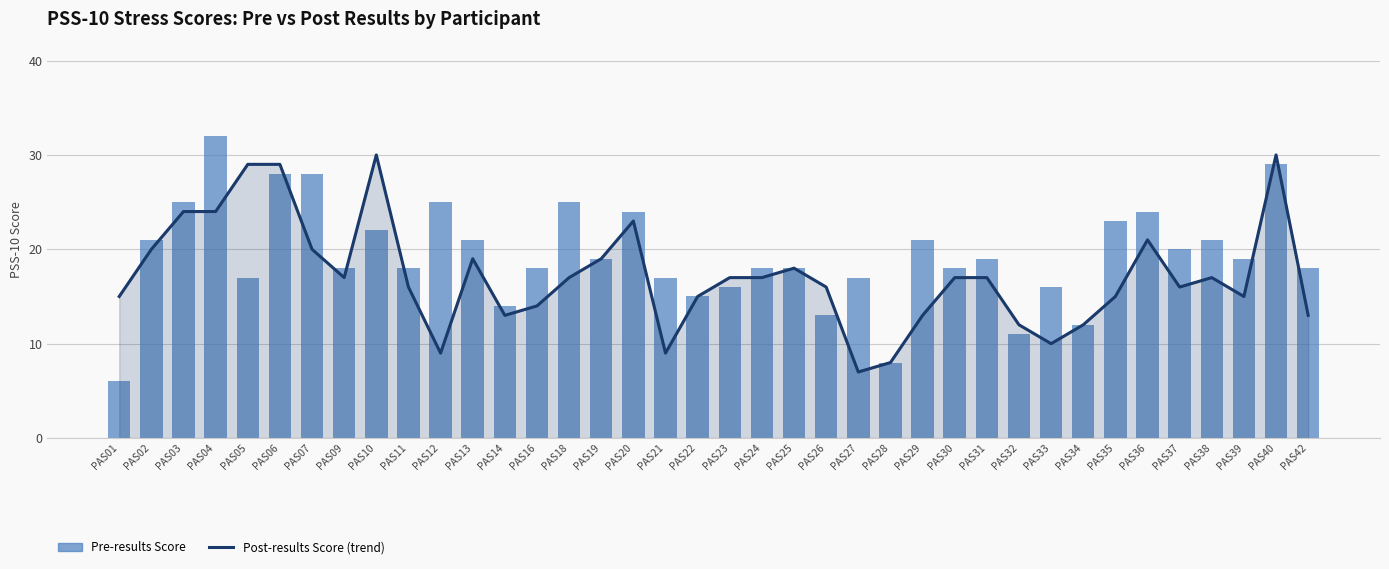

What is the difference between the highest and lowest values at PAS14?

1